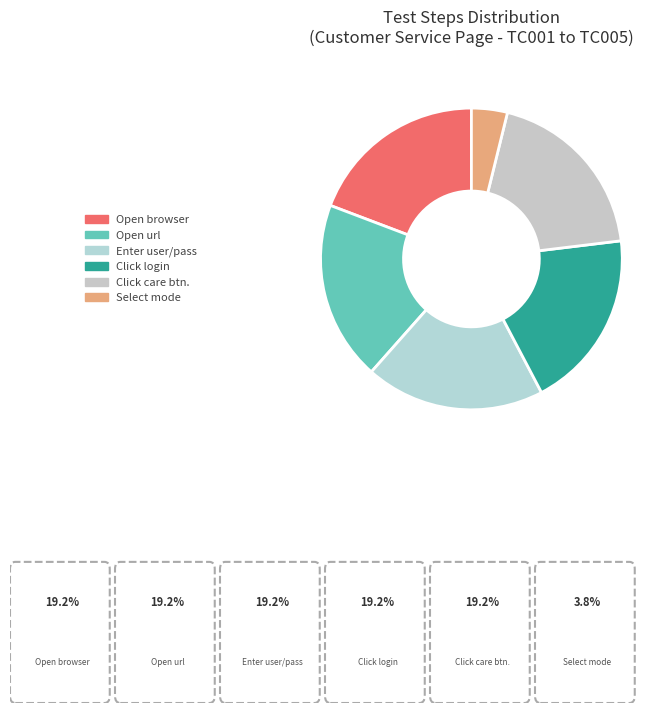

Which category has the biggest portion of the pie?

Open browser